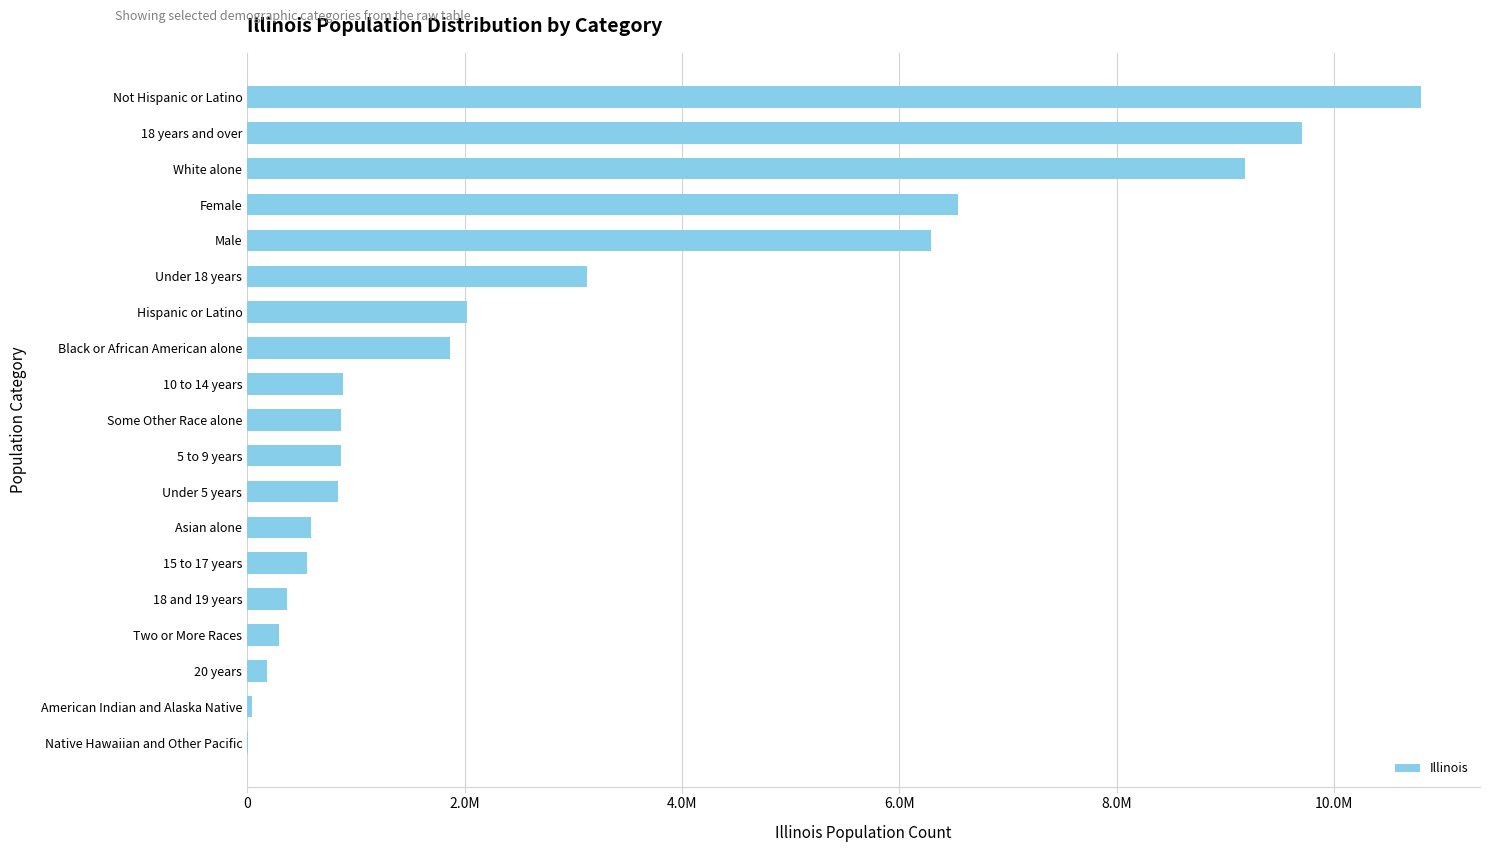

Where does the data first go above 861412?

10 to 14 years